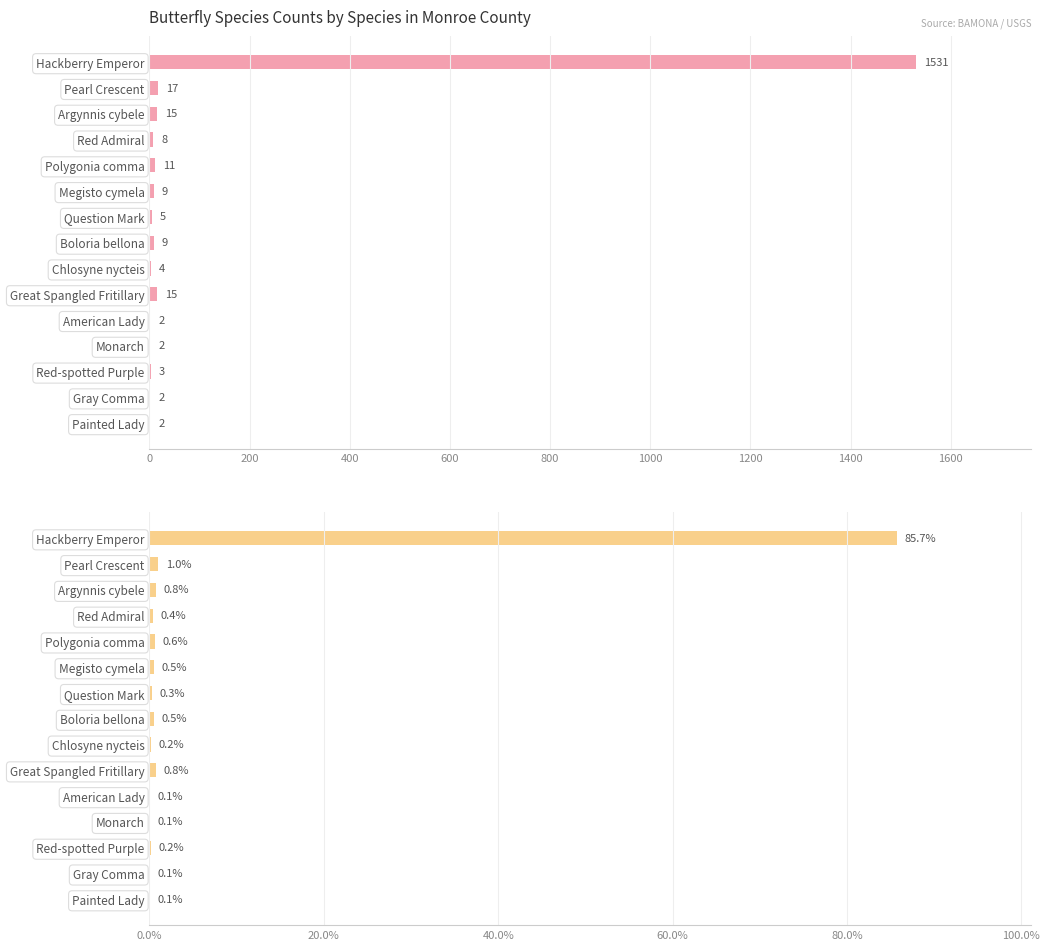

What is the difference between the maximum and minimum values in the Total Count series?

1529.0